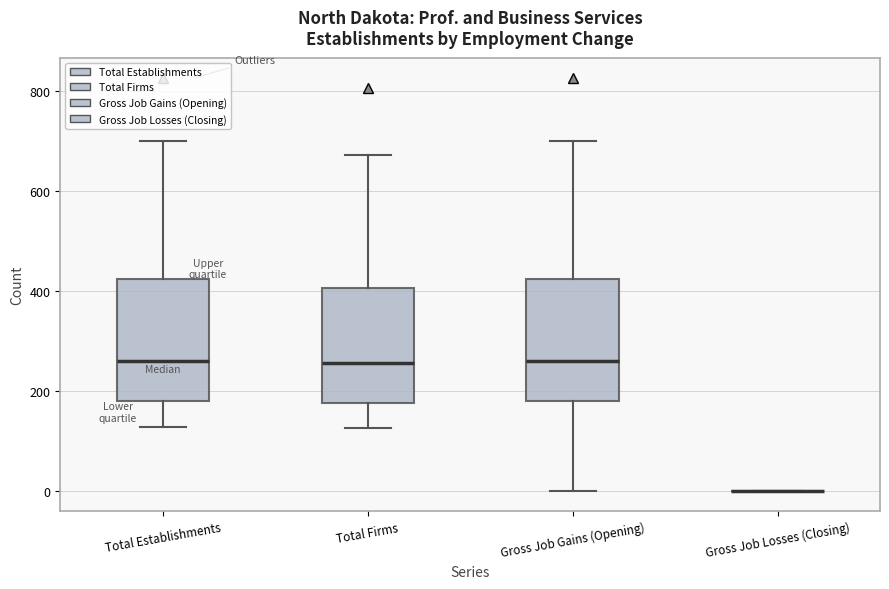

Reading left to right, transcribe this box plot: for each box, give where its median line is, the range the box spans, and where its two whiskers end, as read against the y-axis. The values are not printed on the chart, so give them approximately, as read against the axis.

Total Establishments: median 260, box 180 to 420, whiskers 120 to 700
Total Firms: median 260, box 180 to 400, whiskers 120 to 680
Gross Job Gains (Opening): median 260, box 180 to 420, whiskers 0 to 700
Gross Job Losses (Closing): box collapsed to a line at 0, whiskers 0 to 0